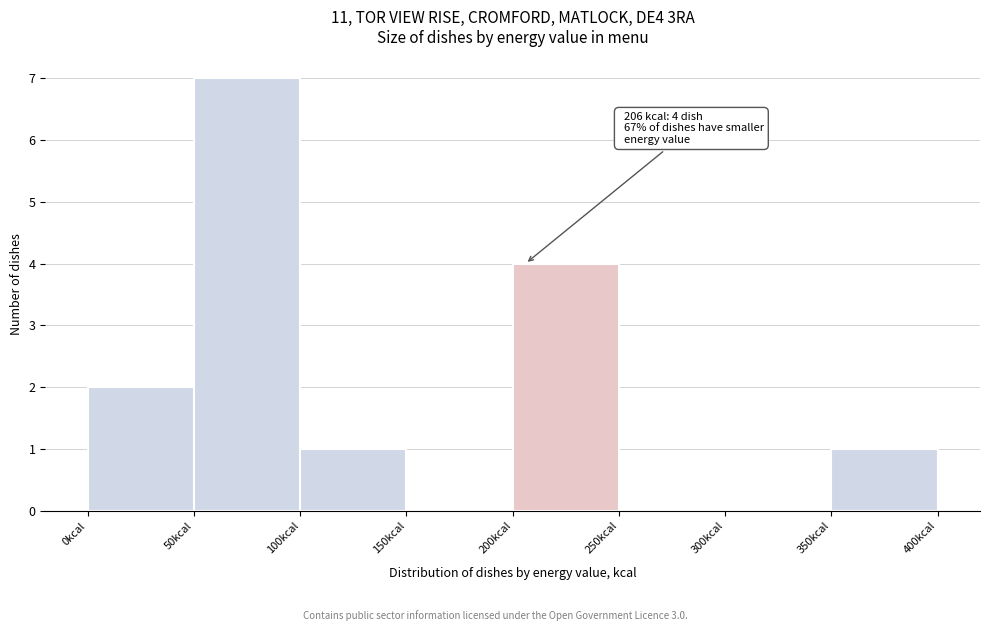

Over which range of the x-axis is the bar tallest?

50 to 100